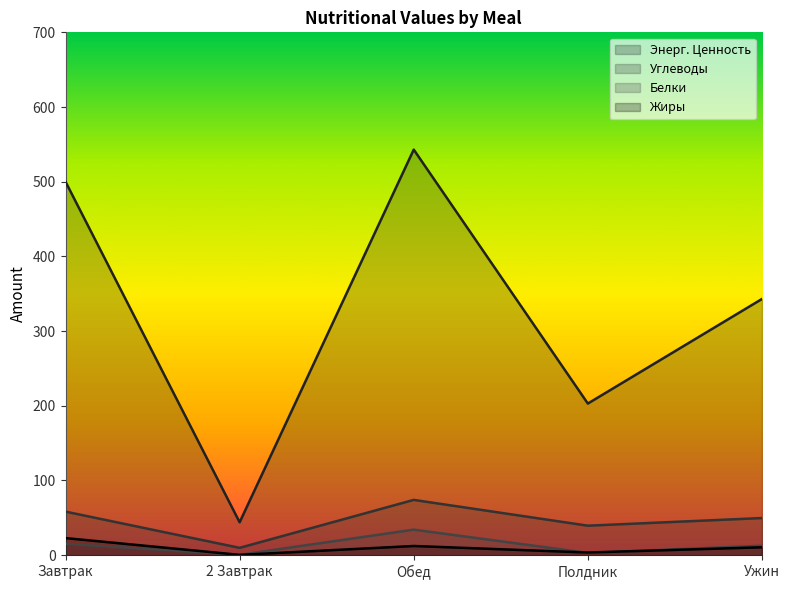

What is the difference between the maximum and minimum values in the Энерг. Ценность series?

499.0